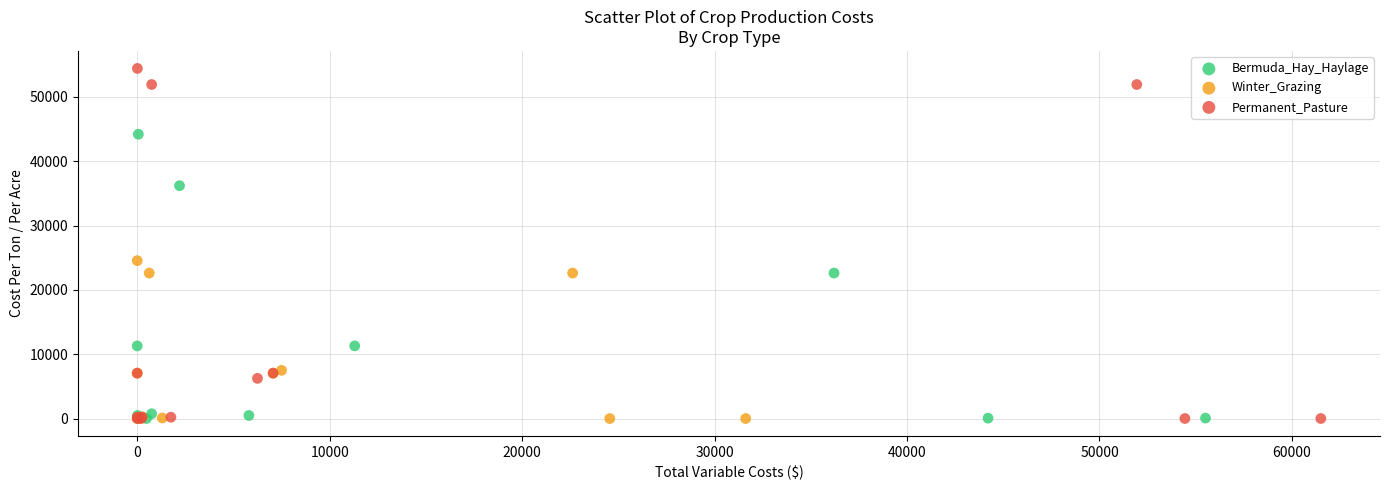

Which series contains the highest Y value?

Permanent_Pasture